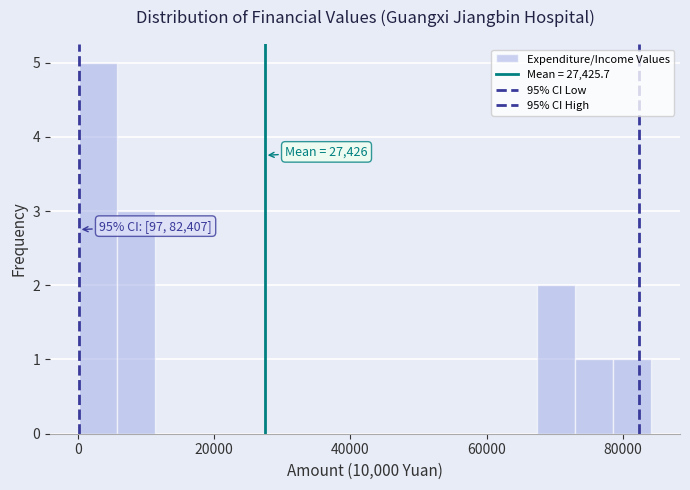

Around what value on the x-axis is the tallest bar? Give the approximate position of its centre, as read against the axis.

2000